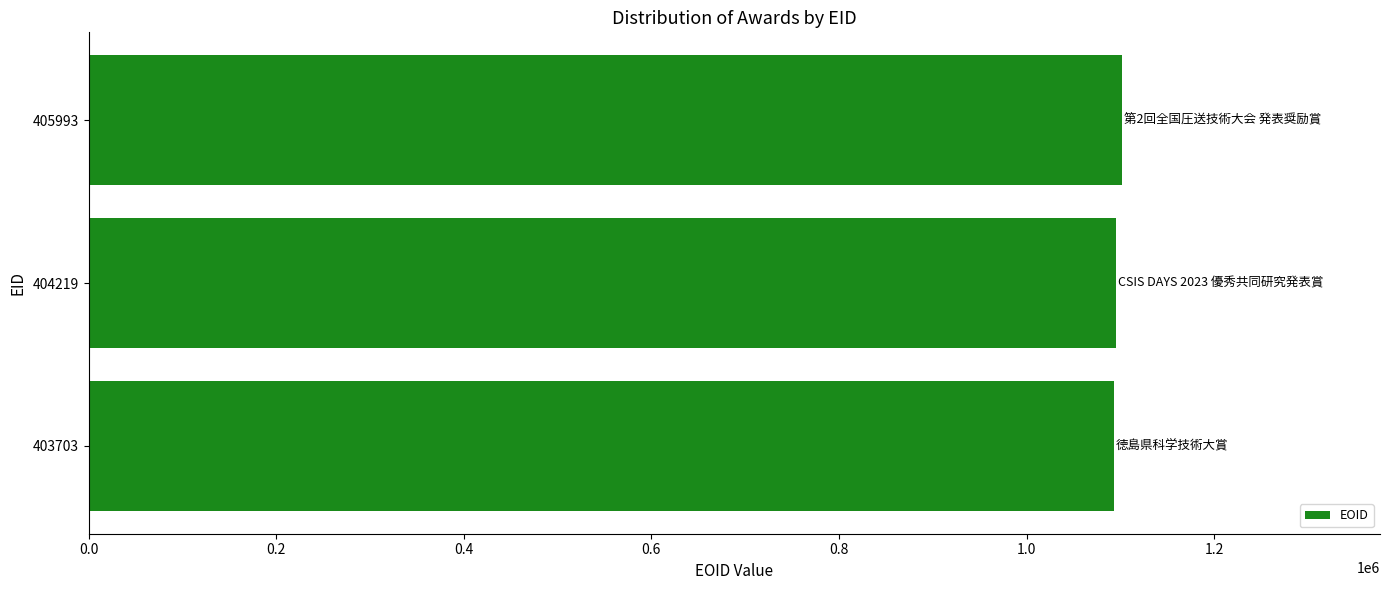

How many bars are there in total?

3